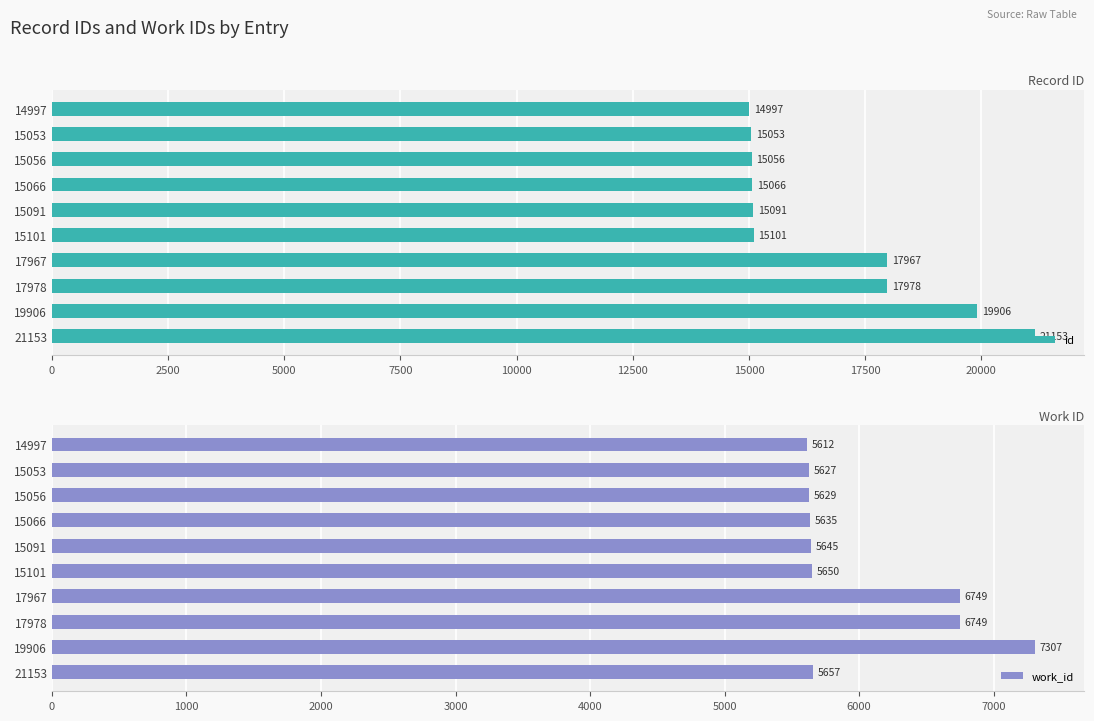

Where is id nearest to the value 18075?

17978